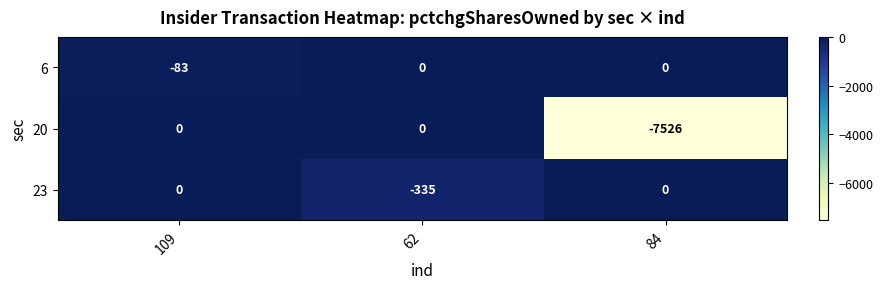

At which category is the sum across all series the highest?

109